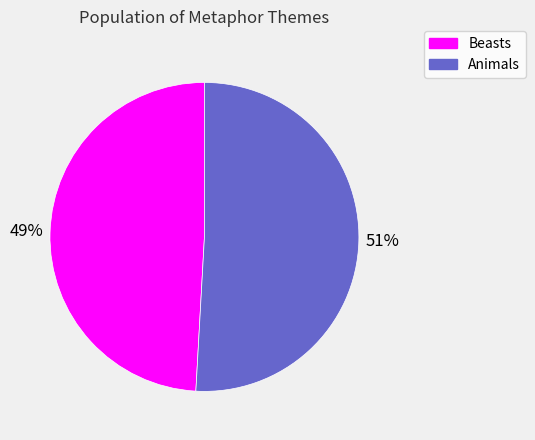

To the nearest percent, what is the difference between the largest and smallest slice percentages?

2%